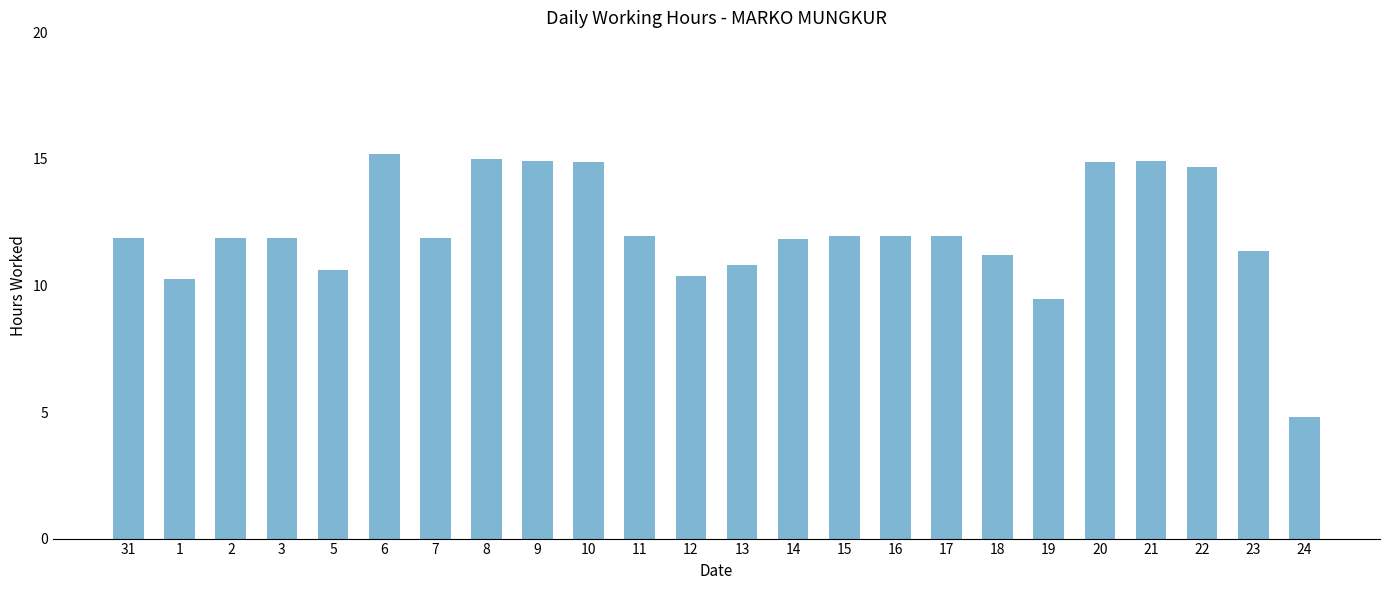

What is the label of the 4th bar from the left?

3